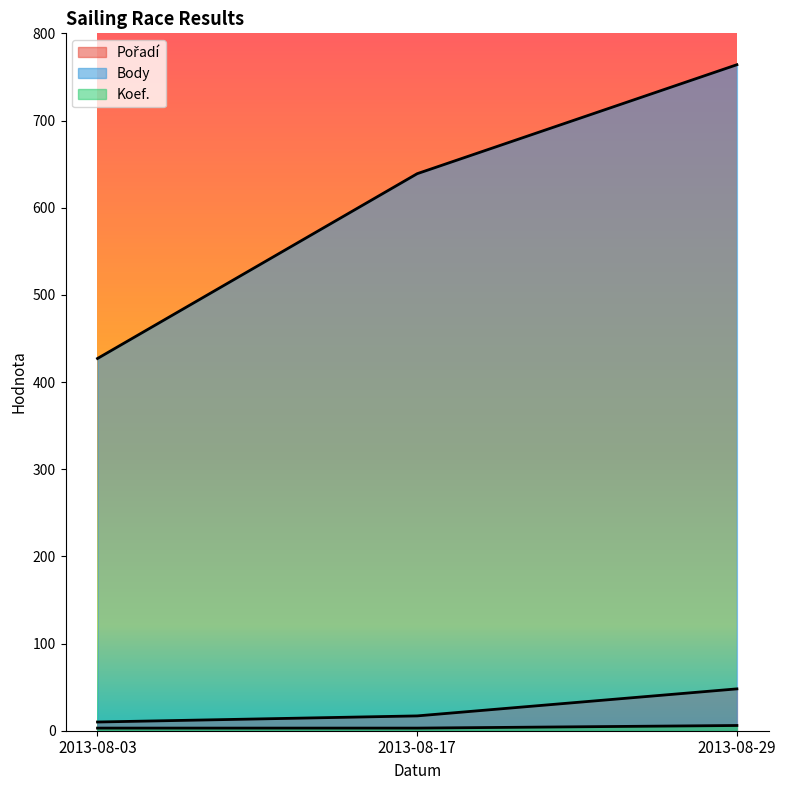

How many lines are shown in the chart?

3